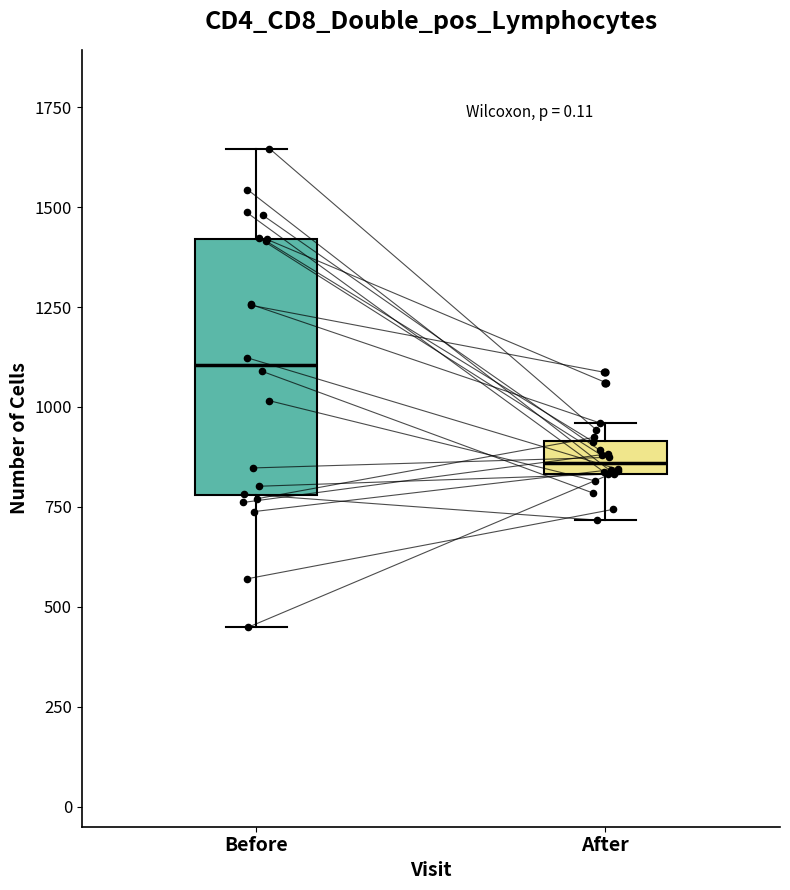

Reading left to right, transcribe this box plot: for each box, give where its median line is, the range the box spans, and where its two whiskers end, as read against the y-axis. The values are not printed on the chart, so give them approximately, as read against the axis.

Before: median 1100, box 800 to 1400, whiskers 450 to 1650
After: median 850 (just above the box's lower edge), box 850 to 900, whiskers 700 to 950